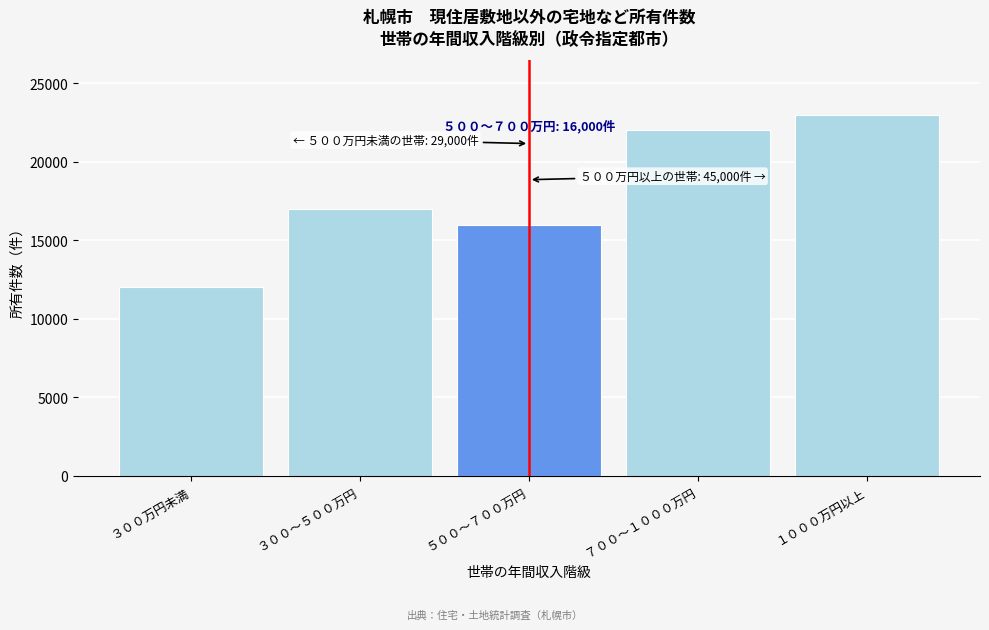

Reading left to right, what are all the values shown in this chart?

12000	17000	16000	22000	23000